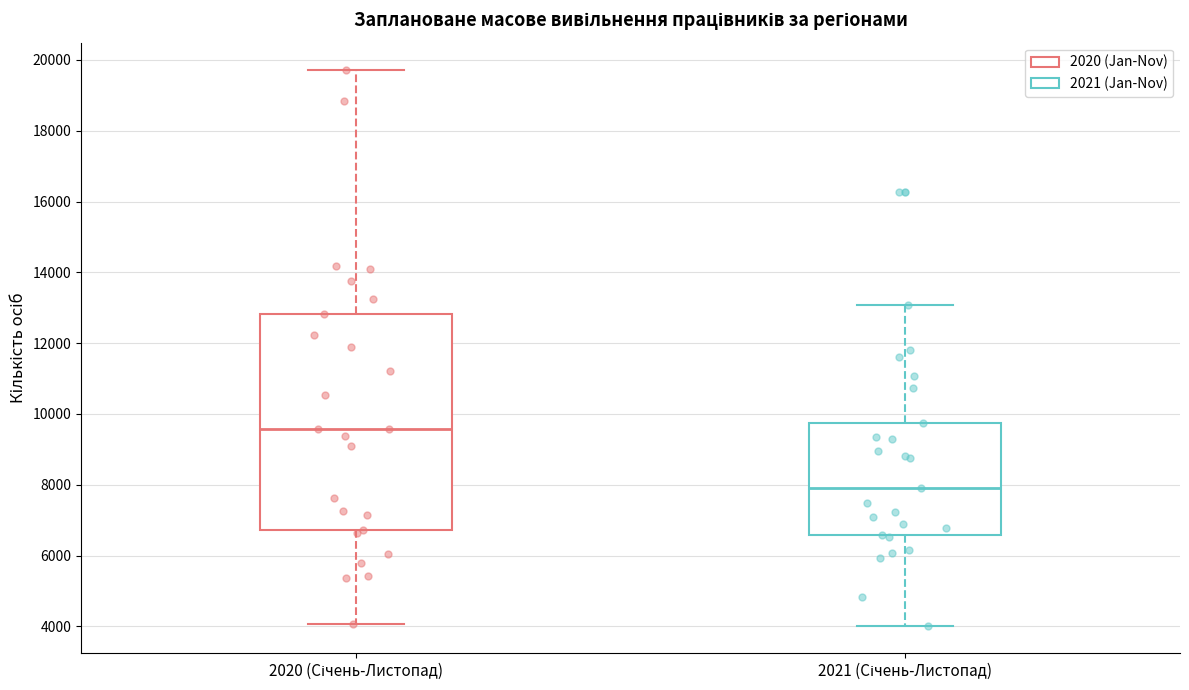

Where is the lower edge of the box for 2020 (Січень-Листопад) on the y-axis? The values are not printed on the chart, so give them approximately, as read against the axis.

6800